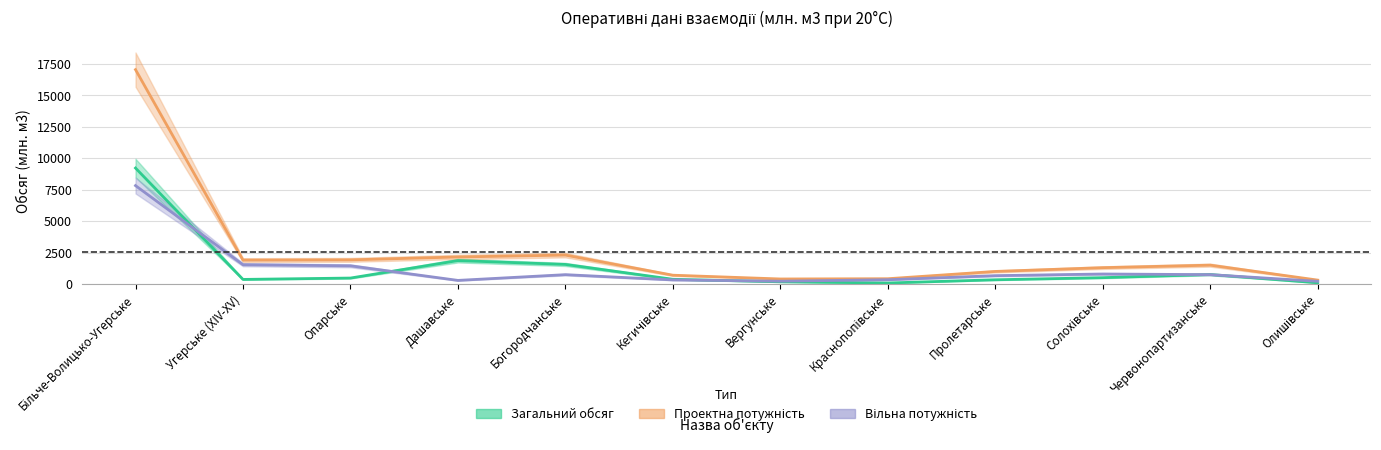

What is the highest value of the Вільна потужність series?

7826.1